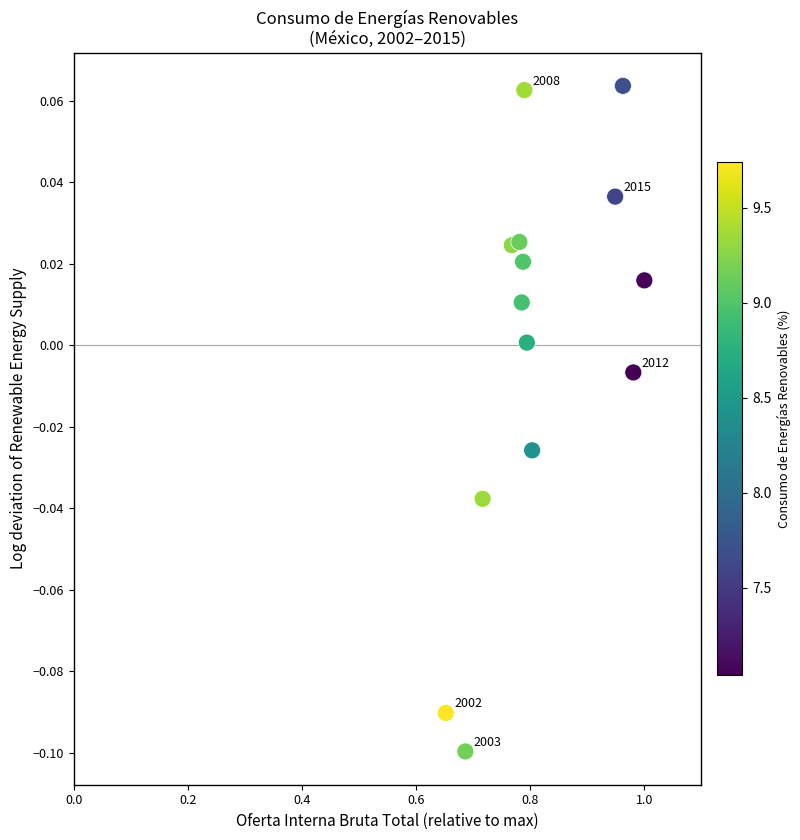

What is the range of X values (max minus min)?

0.3